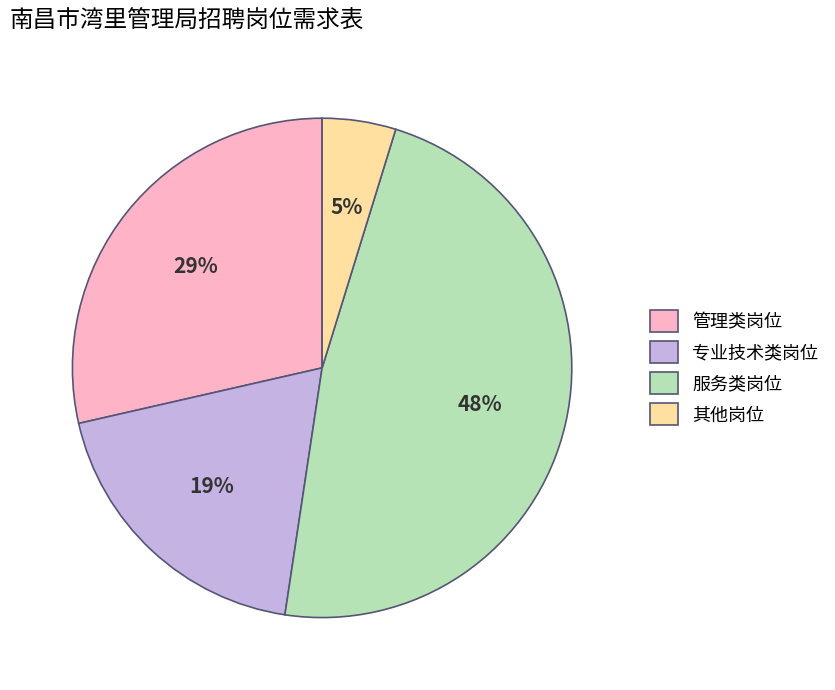

Is it true that 专业技术类岗位 is 19% of the pie?

True